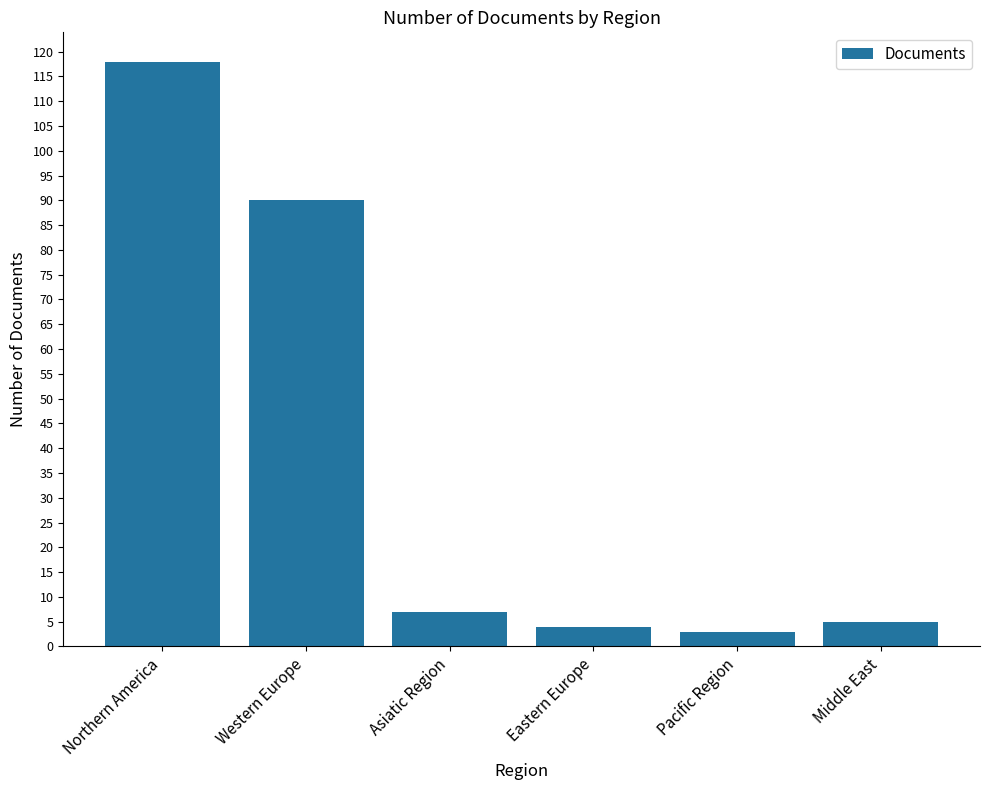

What is the difference between the values at Eastern Europe and Asiatic Region?

3